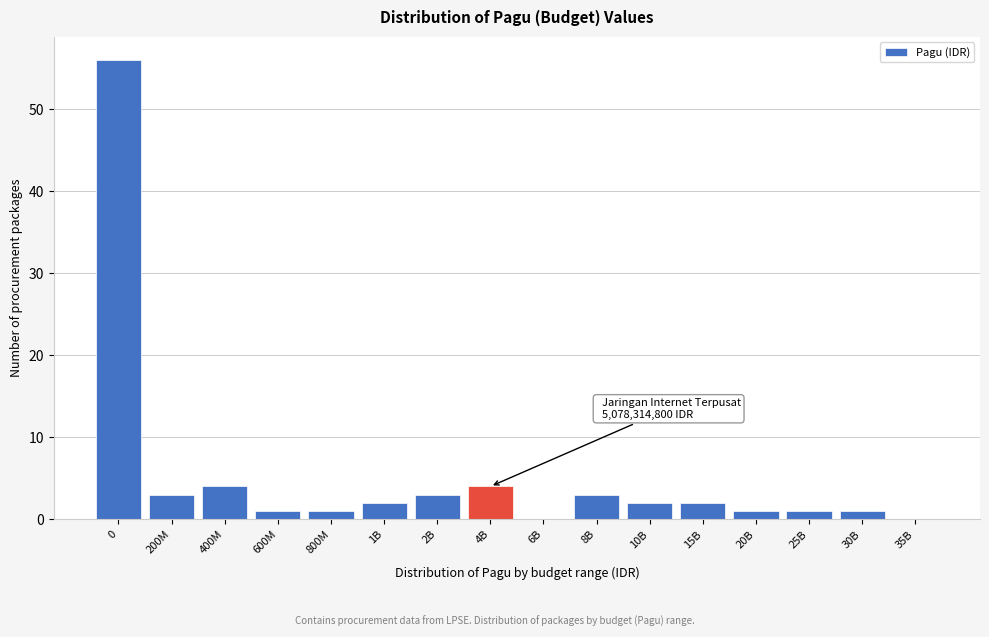

What is the maximum value shown in the chart?

56